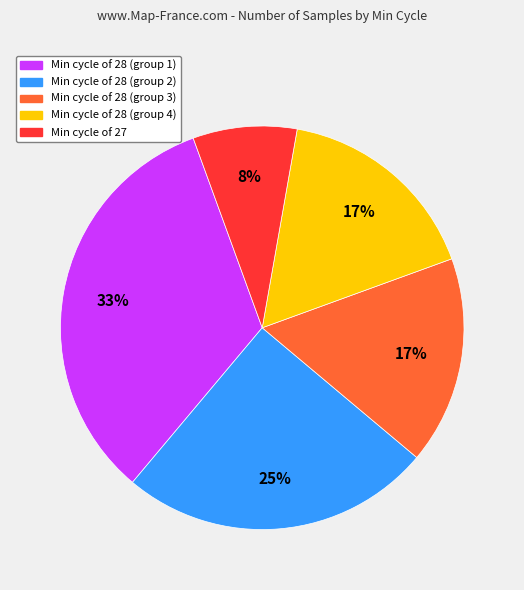

To the nearest percent, what portion does Min cycle of 28 (group 2) represent?

25%